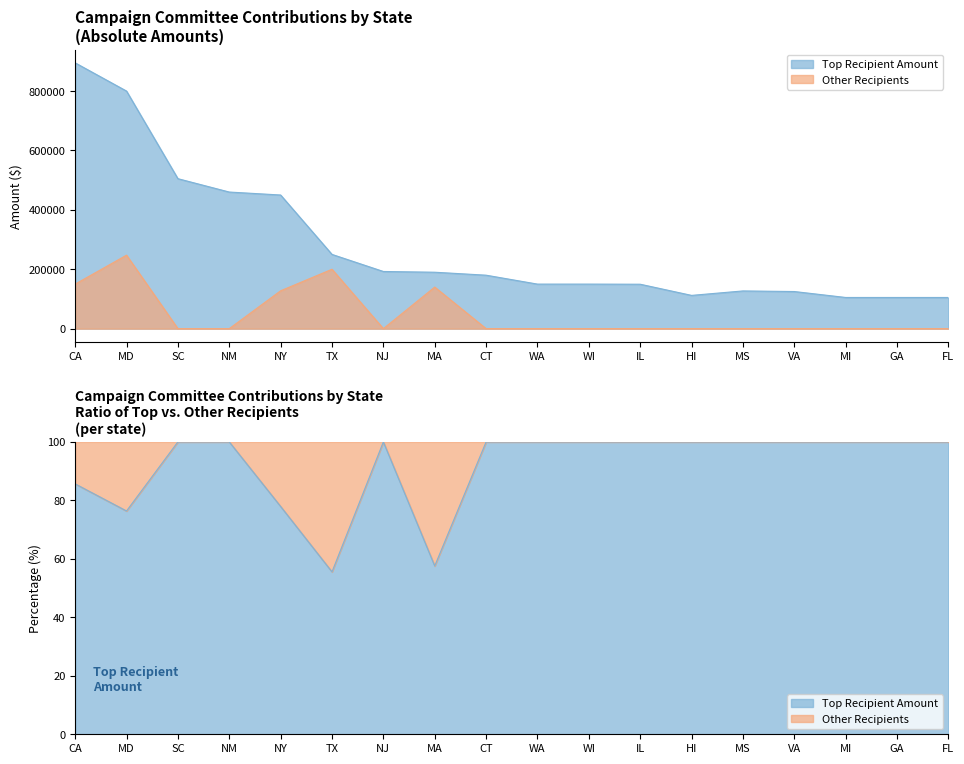

What is the spread (max minus min) of values at IL?

149600